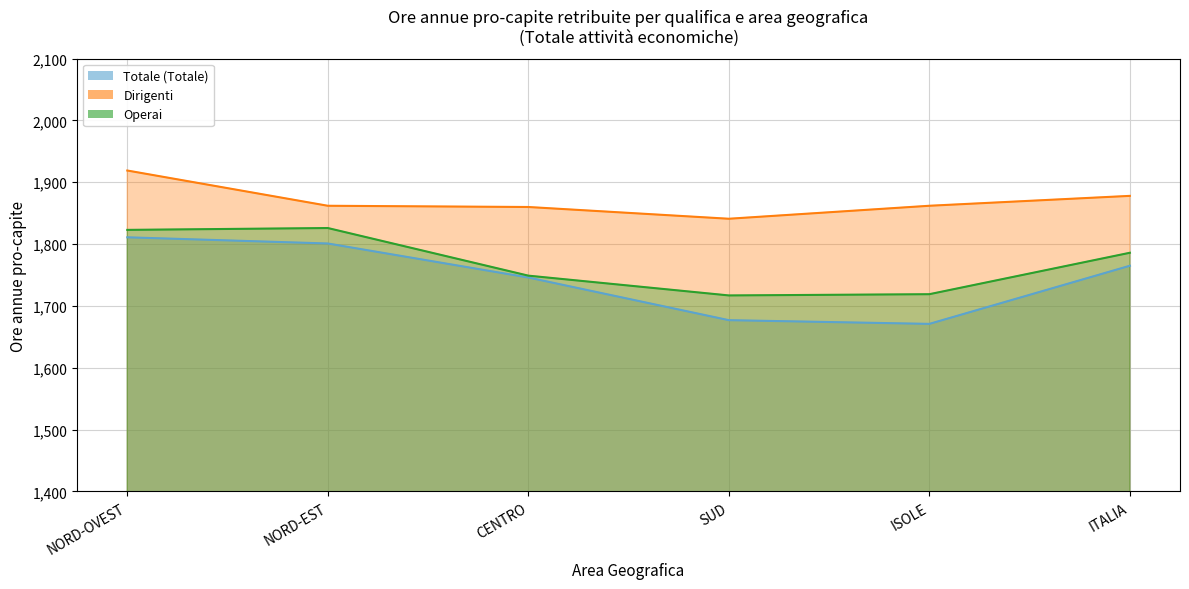

Between CENTRO and ITALIA, which series saw the biggest shift?

Operai